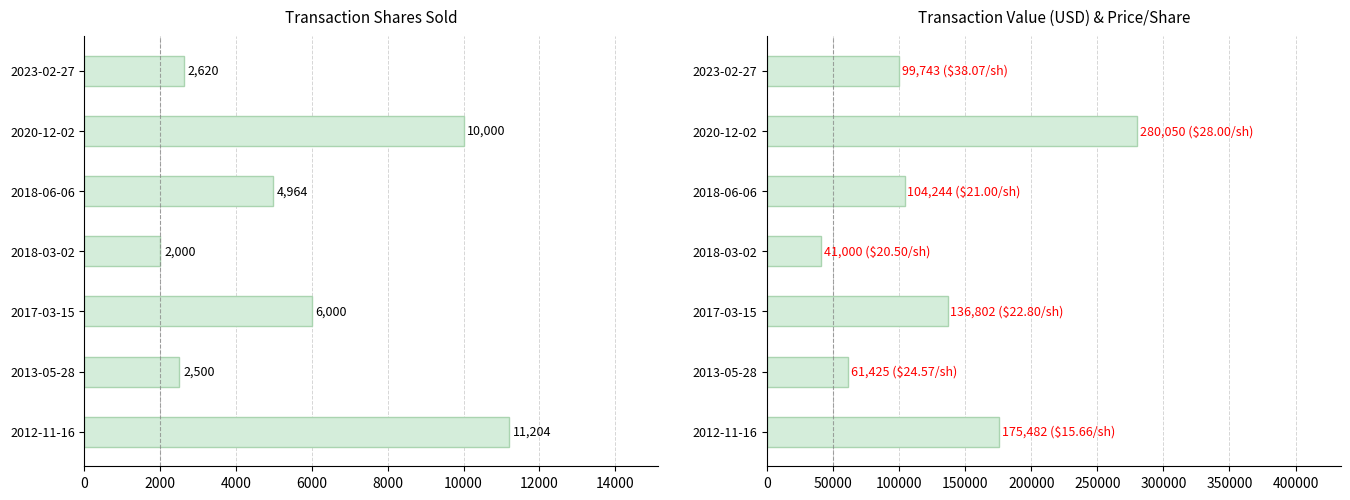

What is the sum of all transactionShares values?

39288